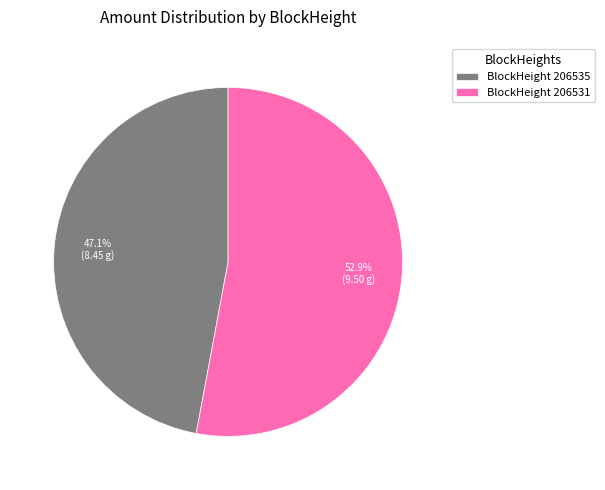

Is there any slice that represents more than half of the pie?

Yes